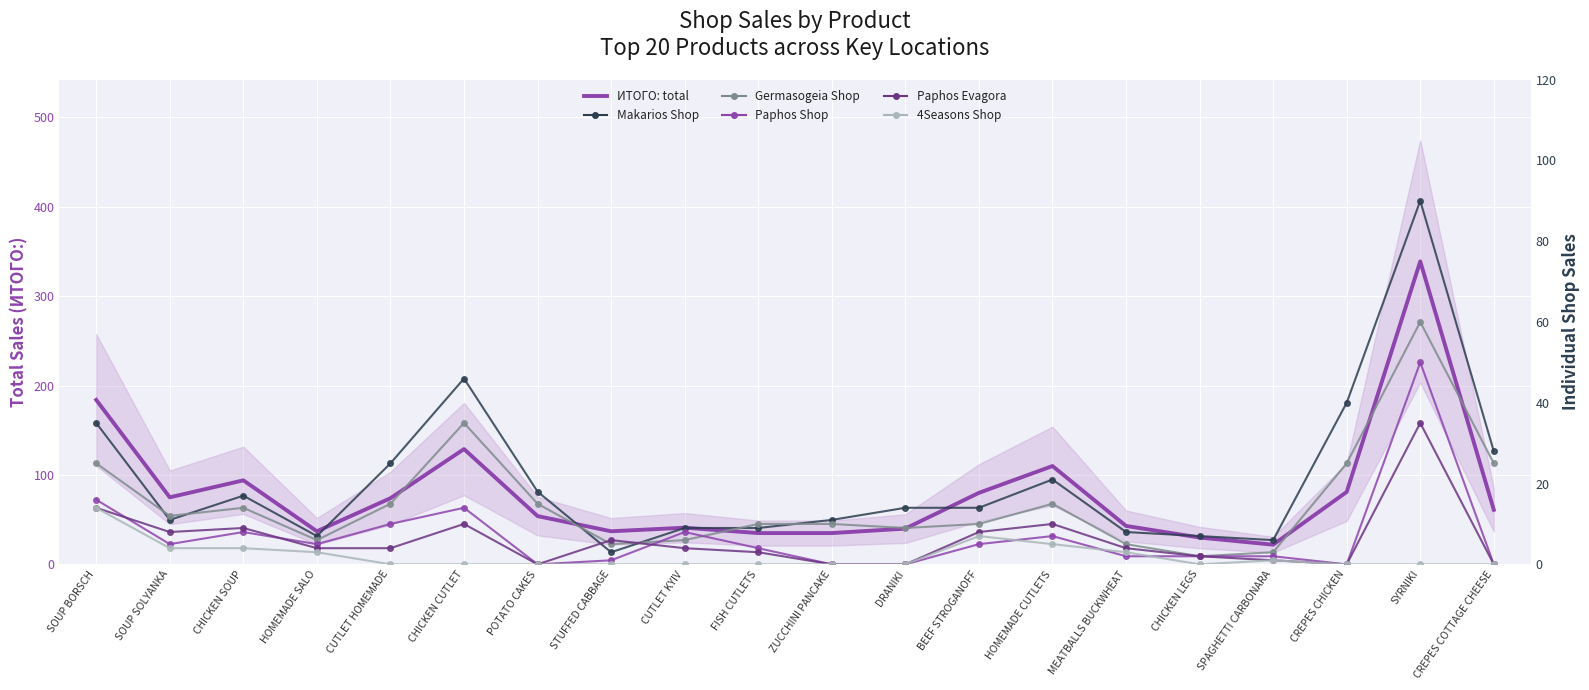

Which has a higher value, POTATO CAKES or CUTLET KYIV?

POTATO CAKES